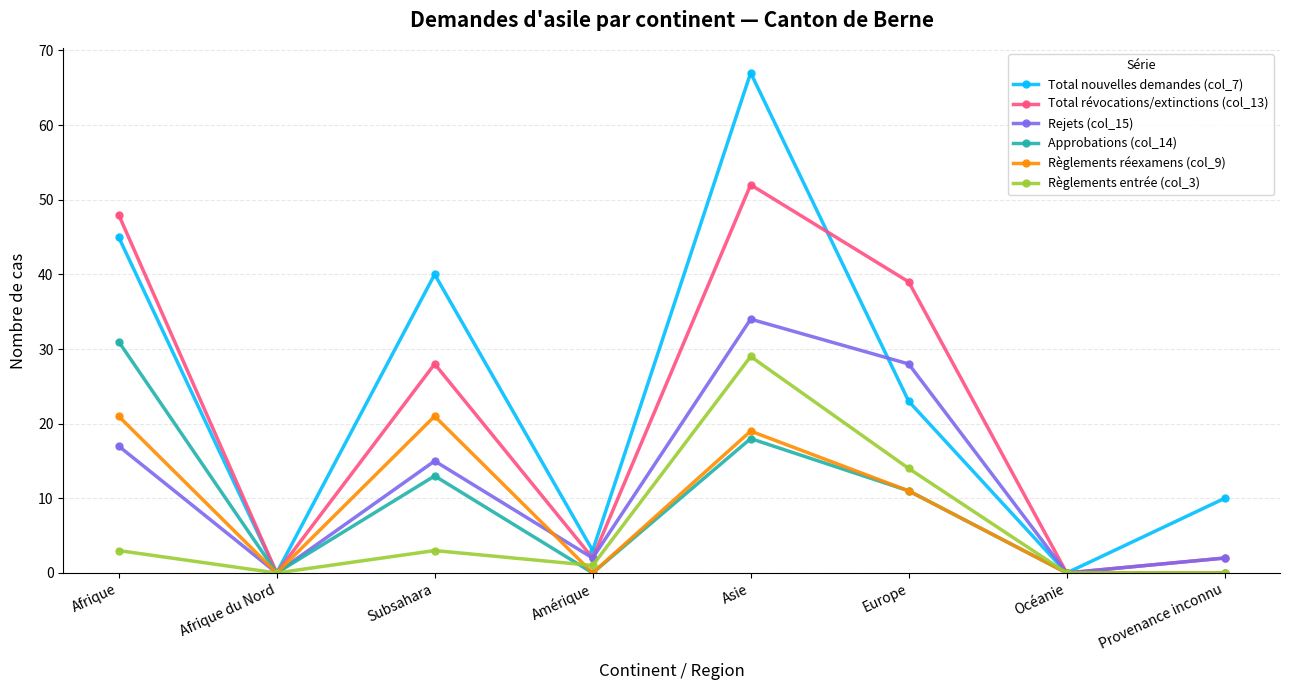

Between Amérique and Asie, which series saw the biggest shift?

Total nouvelles demandes (col_7)